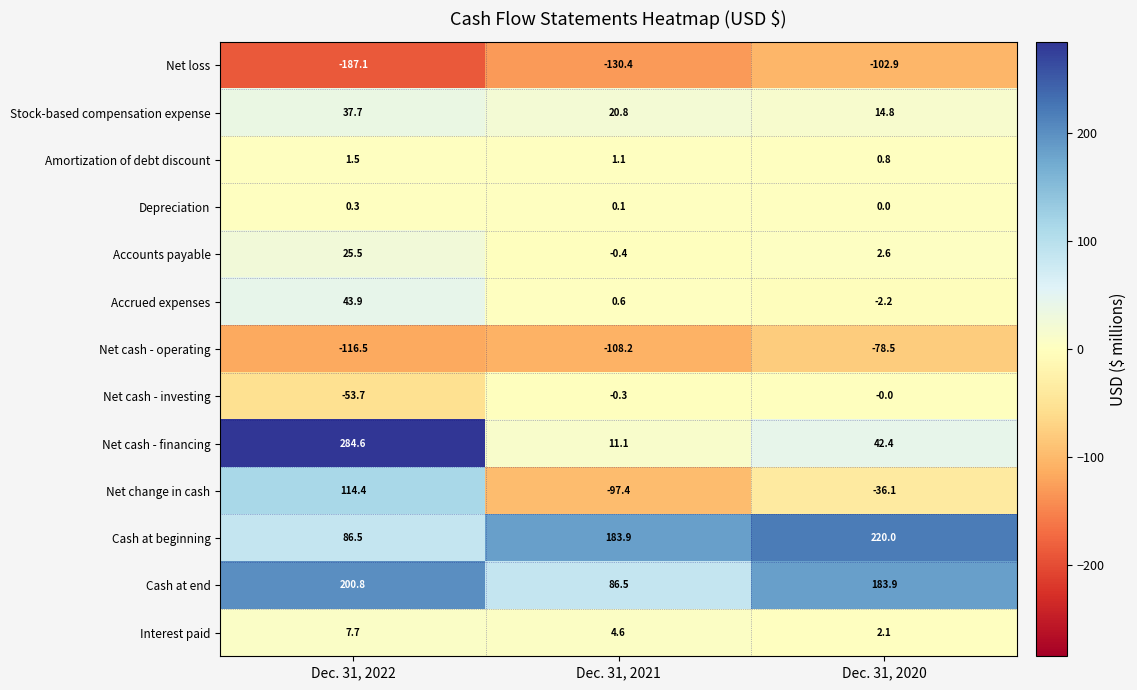

What is the total value across all series at Dec. 31, 2020?

246.9